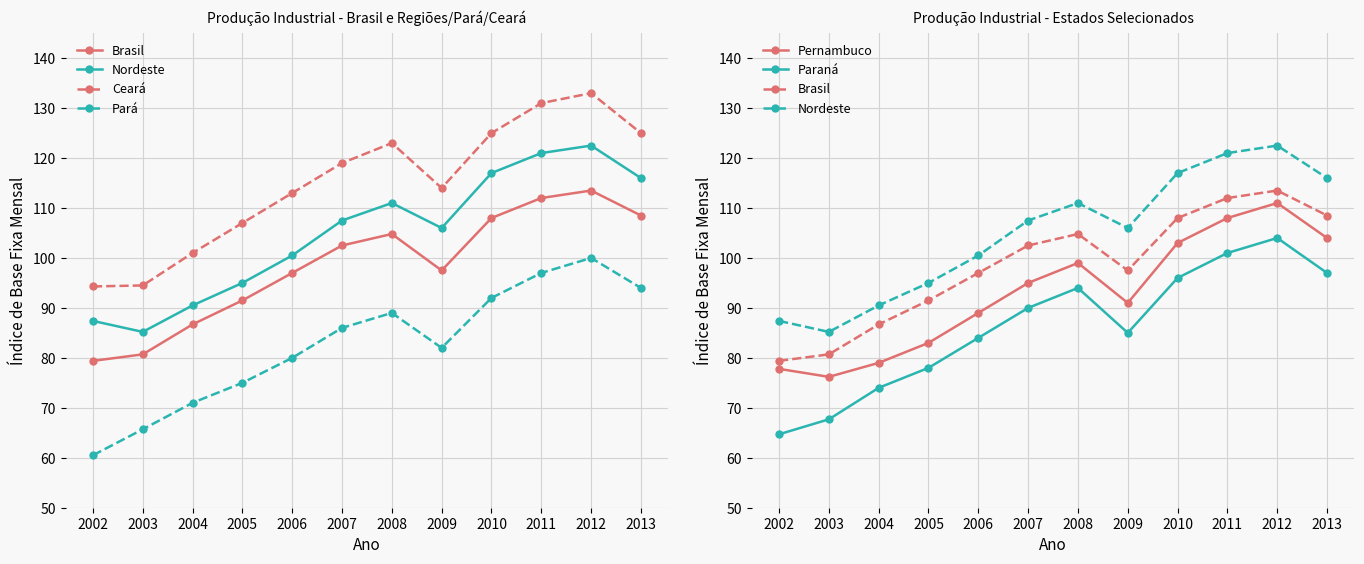

Reading left to right, list all the values displayed in this chart.

Brasil: 2002=79.4	2003=80.7	2004=86.7	2005=91.5	2006=97.0	2007=102.5	2008=104.8	2009=97.5	2010=108.0	2011=112.0	2012=113.5	2013=108.5
Nordeste: 2002=87.4	2003=85.2	2004=90.5	2005=95.0	2006=100.5	2007=107.5	2008=111.0	2009=106.0	2010=117.0	2011=121.0	2012=122.5	2013=116.0
Ceará: 2002=94.3	2003=94.5	2004=101.0	2005=107.0	2006=113.0	2007=119.0	2008=123.0	2009=114.0	2010=125.0	2011=131.0	2012=133.0	2013=125.0
Pará: 2002=60.5	2003=65.7	2004=71.0	2005=75.0	2006=80.0	2007=86.0	2008=89.0	2009=82.0	2010=92.0	2011=97.0	2012=100.0	2013=94.0
Pernambuco: 2002=77.8	2003=76.2	2004=79.0	2005=83.0	2006=89.0	2007=95.0	2008=99.0	2009=91.0	2010=103.0	2011=108.0	2012=111.0	2013=104.0
Paraná: 2002=64.7	2003=67.7	2004=74.0	2005=78.0	2006=84.0	2007=90.0	2008=94.0	2009=85.0	2010=96.0	2011=101.0	2012=104.0	2013=97.0